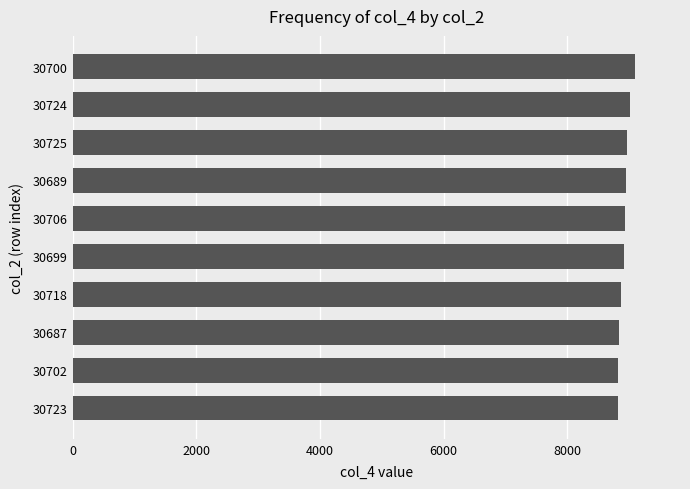

What is the difference between the maximum and second lowest values?

272